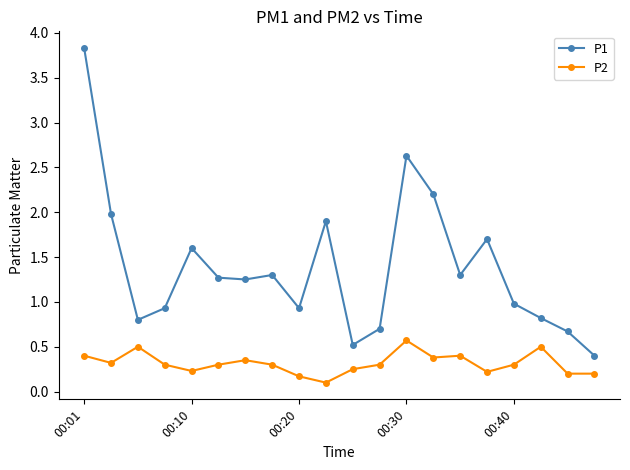

What is the value of the P1 point at the 5th from the left?

1.6